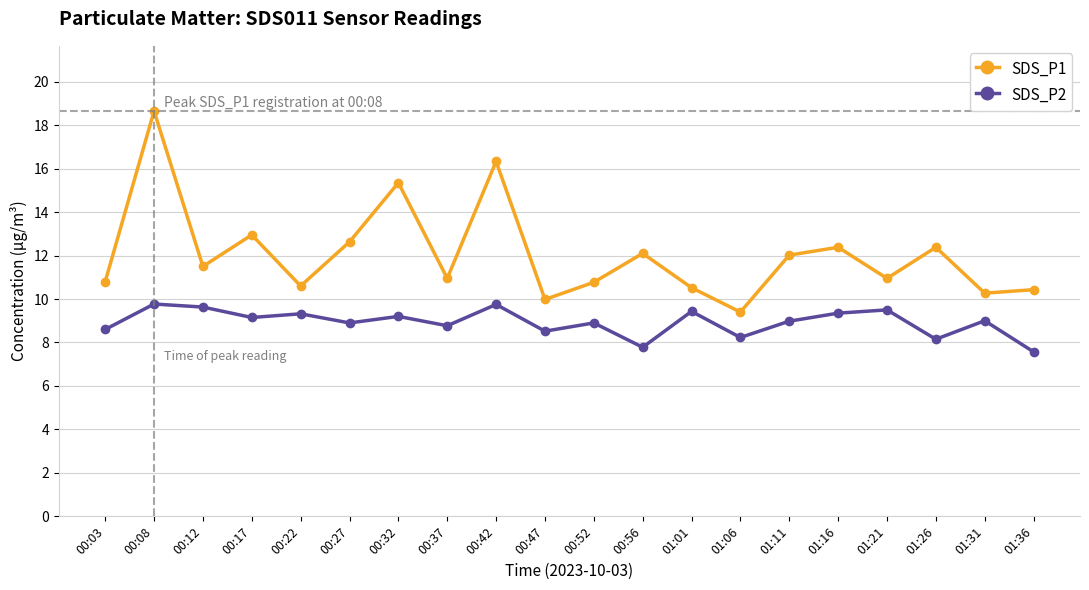

What is the value of the SDS_P2 point at the 2nd from the left?

9.8